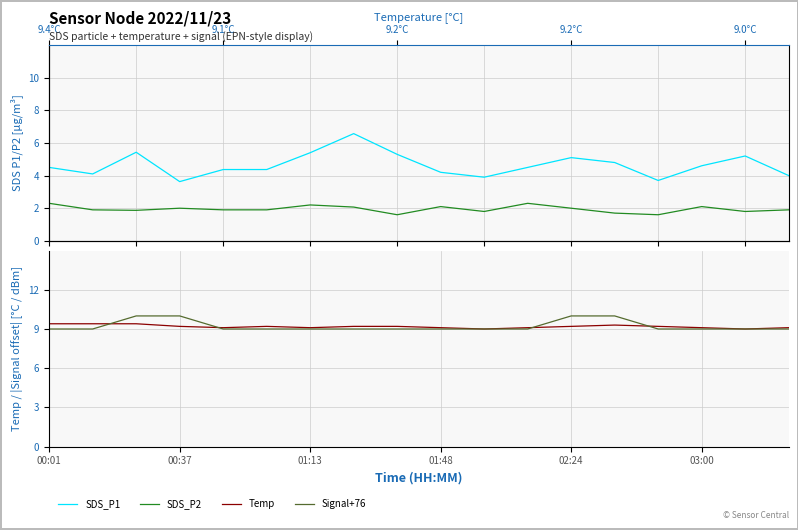

What is the difference between the second highest and second lowest values in the Signal+76 series?

1.0